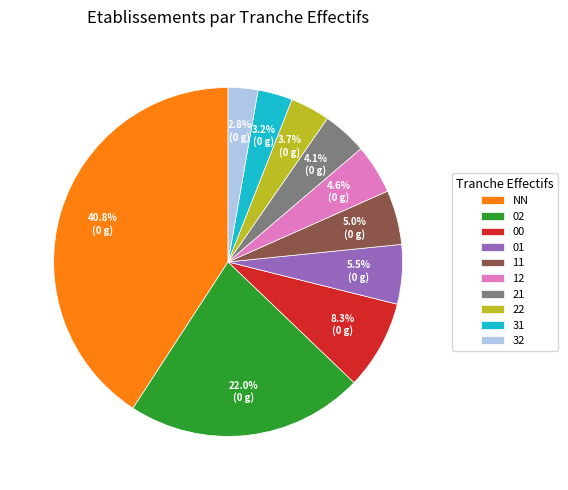

The 02 slice represents 11% of the pie. True or false?

False